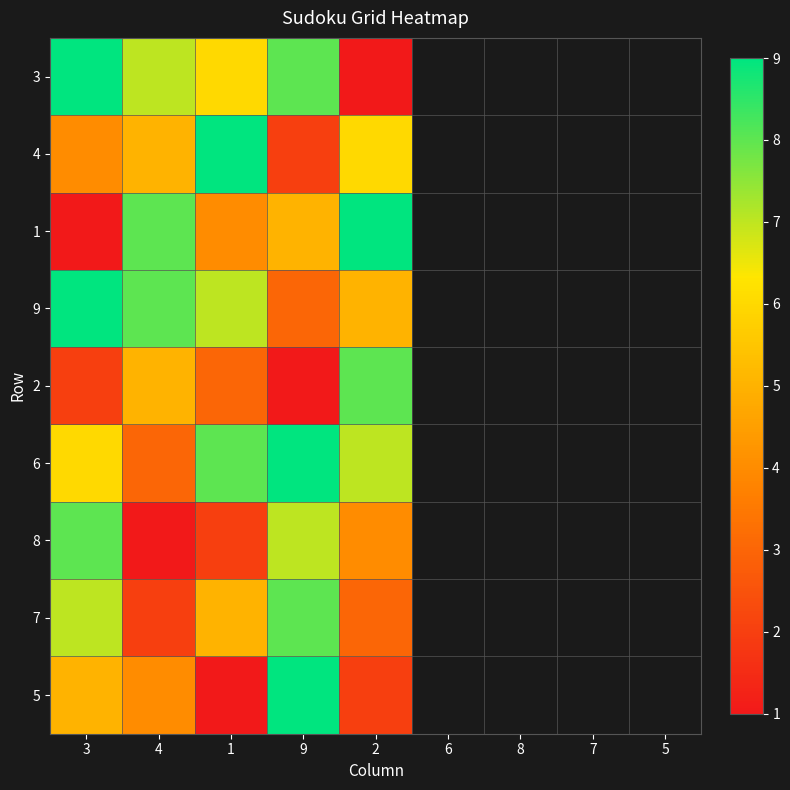

Reading left to right, extract all data points from this chart.

3: 3=9	4=7	1=6	9=8	2=1
4: 3=4	4=5	1=9	9=2	2=6
1: 3=1	4=8	1=4	9=5	2=9
9: 3=9	4=8	1=7	9=3	2=5
2: 3=2	4=5	1=3	9=1	2=8
6: 3=6	4=3	1=8	9=9	2=7
8: 3=8	4=1	1=2	9=7	2=4
7: 3=7	4=2	1=5	9=8	2=3
5: 3=5	4=4	1=1	9=9	2=2